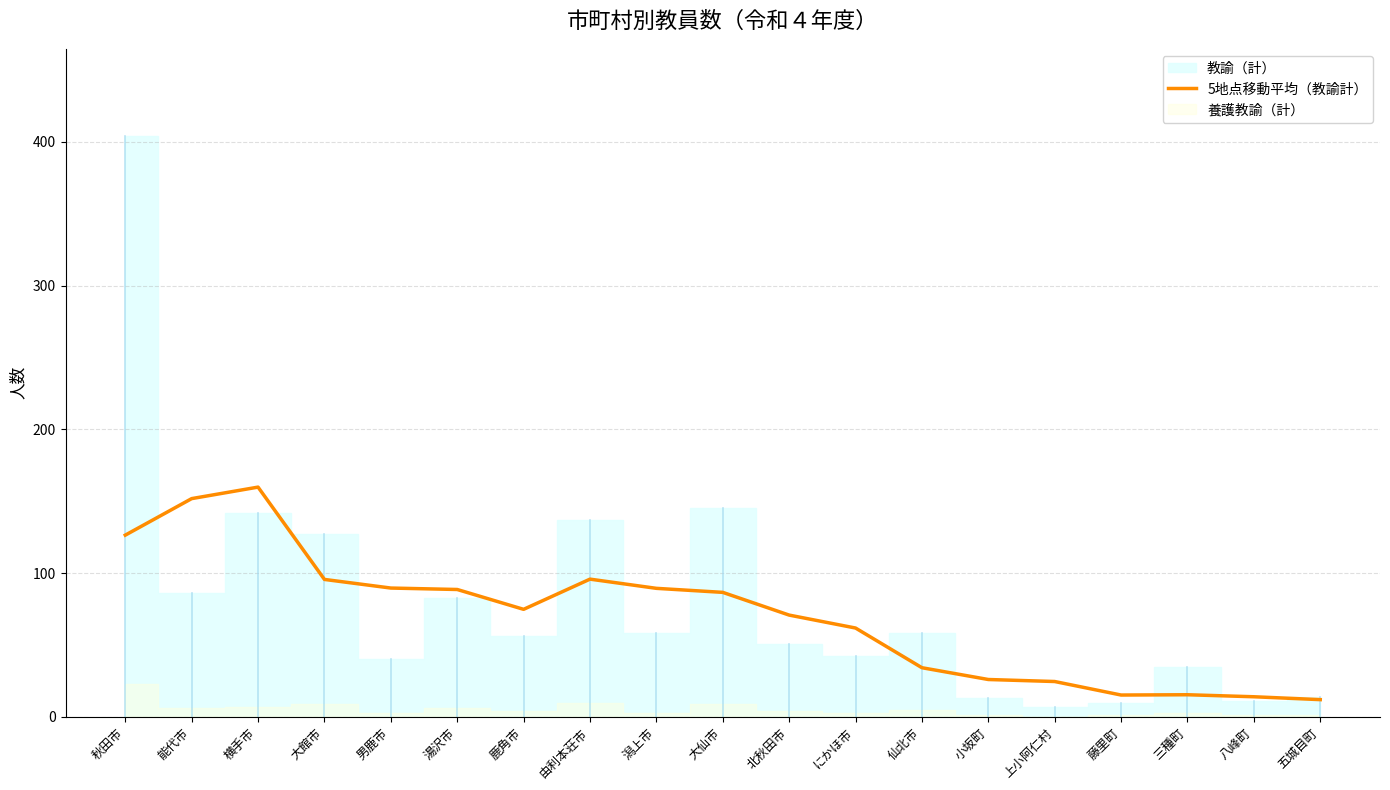

Read the value at 仙北市.

34.2